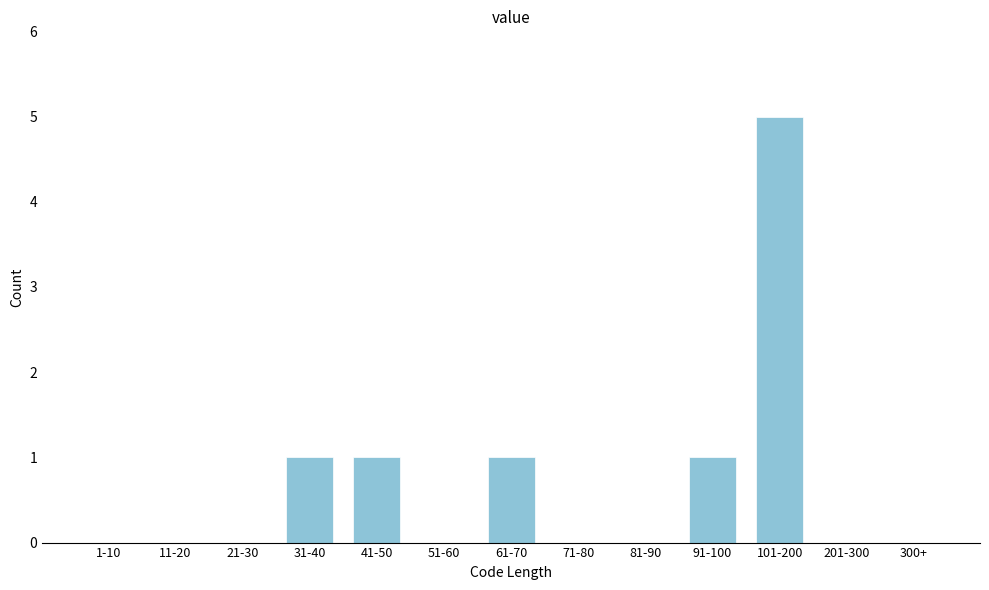

Reading right to left, list all the values displayed in this chart.

300+=0	201-300=0	101-200=5	91-100=1	81-90=0	71-80=0	61-70=1	51-60=0	41-50=1	31-40=1	21-30=0	11-20=0	1-10=0